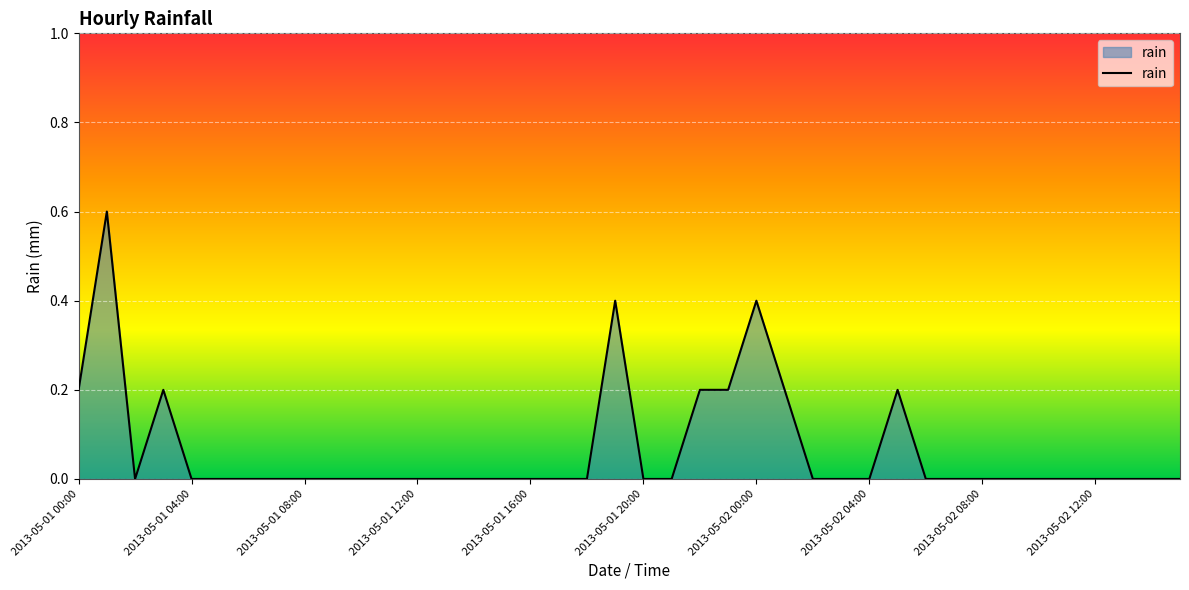

What is the difference between the maximum and minimum values?

0.6